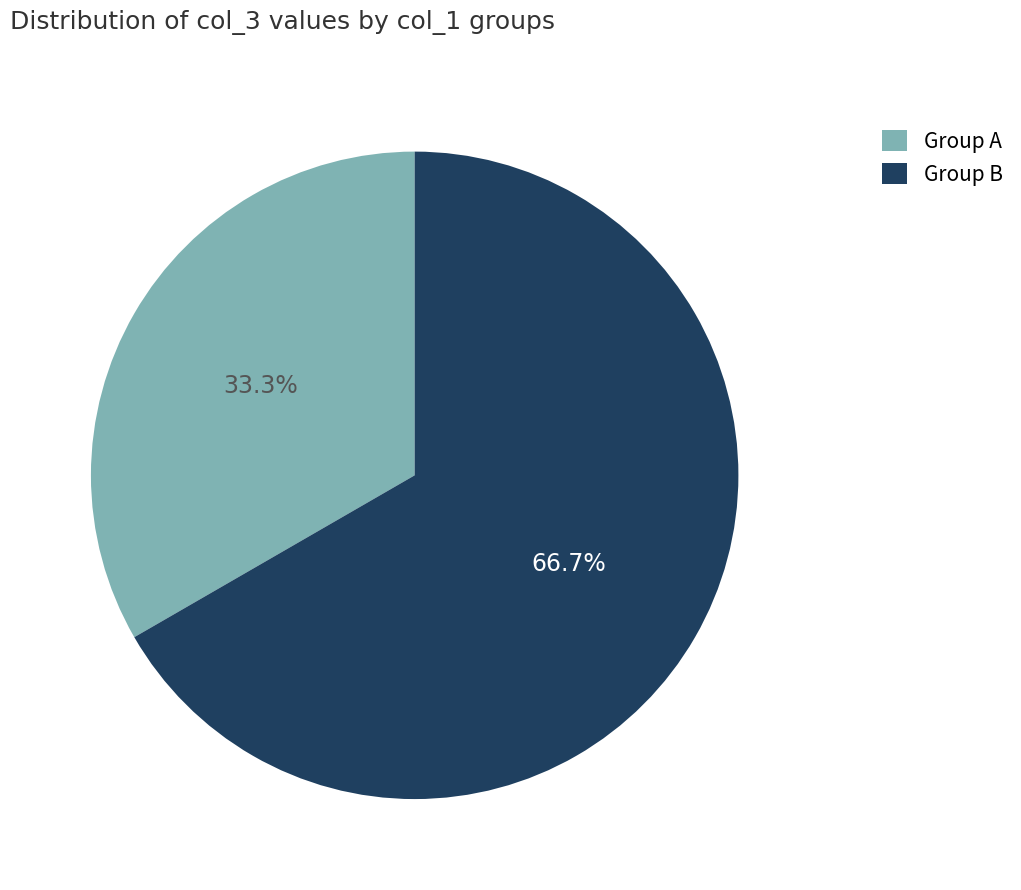

Does any single category account for the majority?

Yes